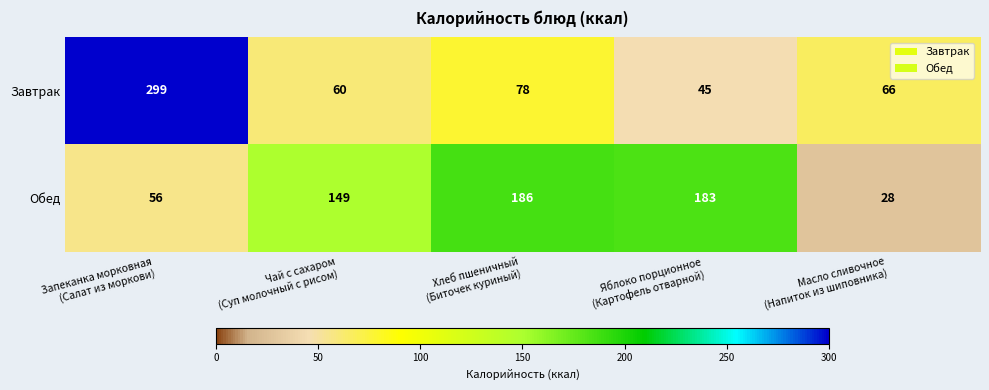

Rank the series by their maximum value, from lowest to highest.

Обед, Завтрак